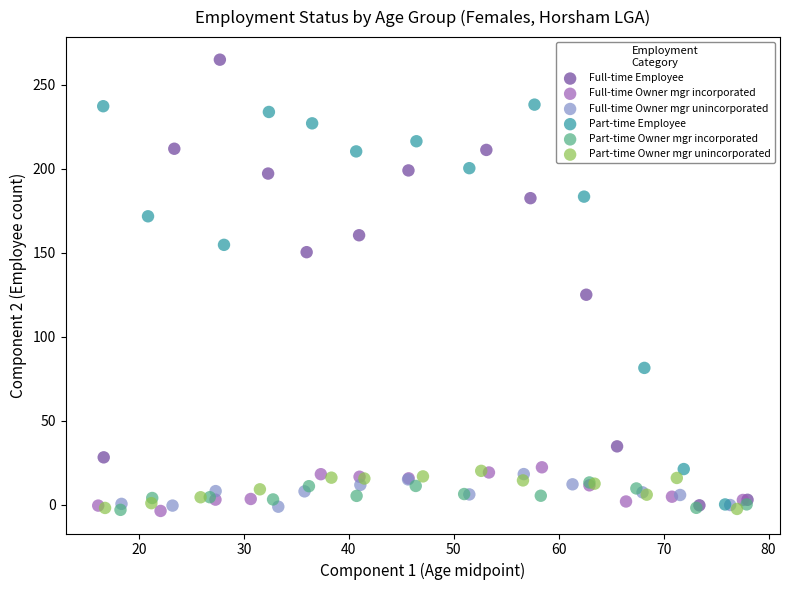

Which series has the widest spread of Y values?

Full-time Employee